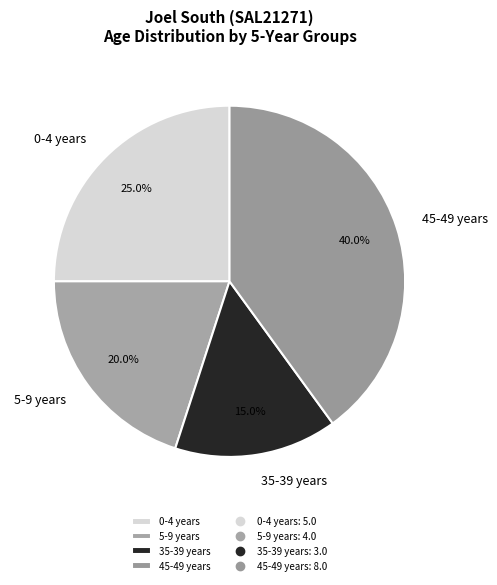

What portion of the pie excludes 35-39 years?

85.0%